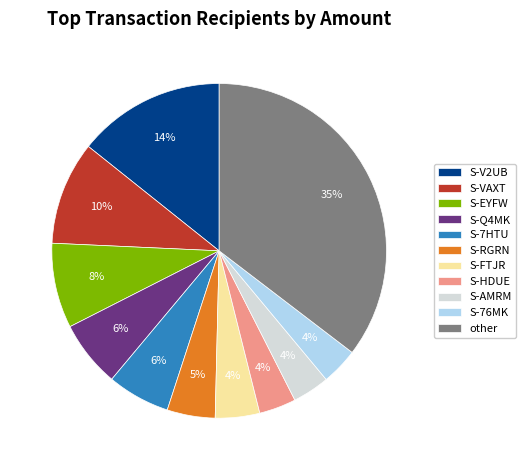

Is there a majority slice in this chart?

No